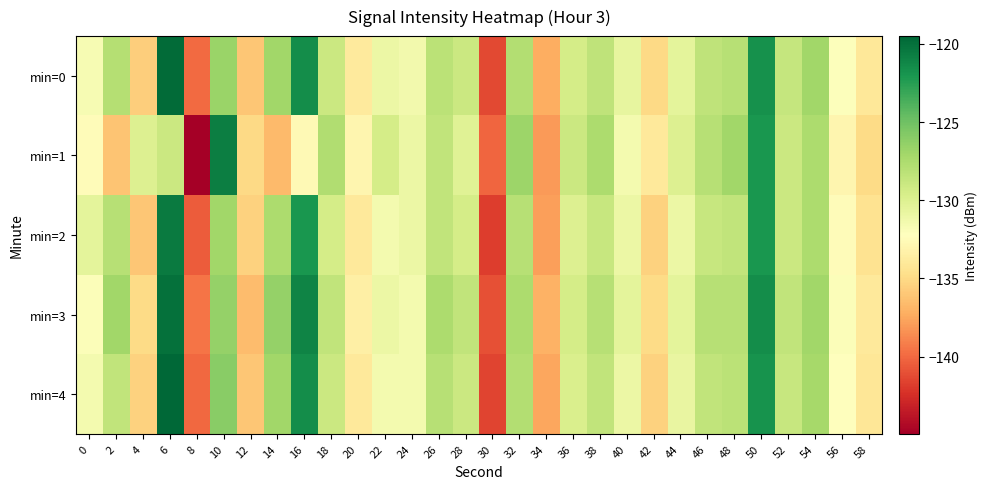

Count the number of data series in this chart.

5